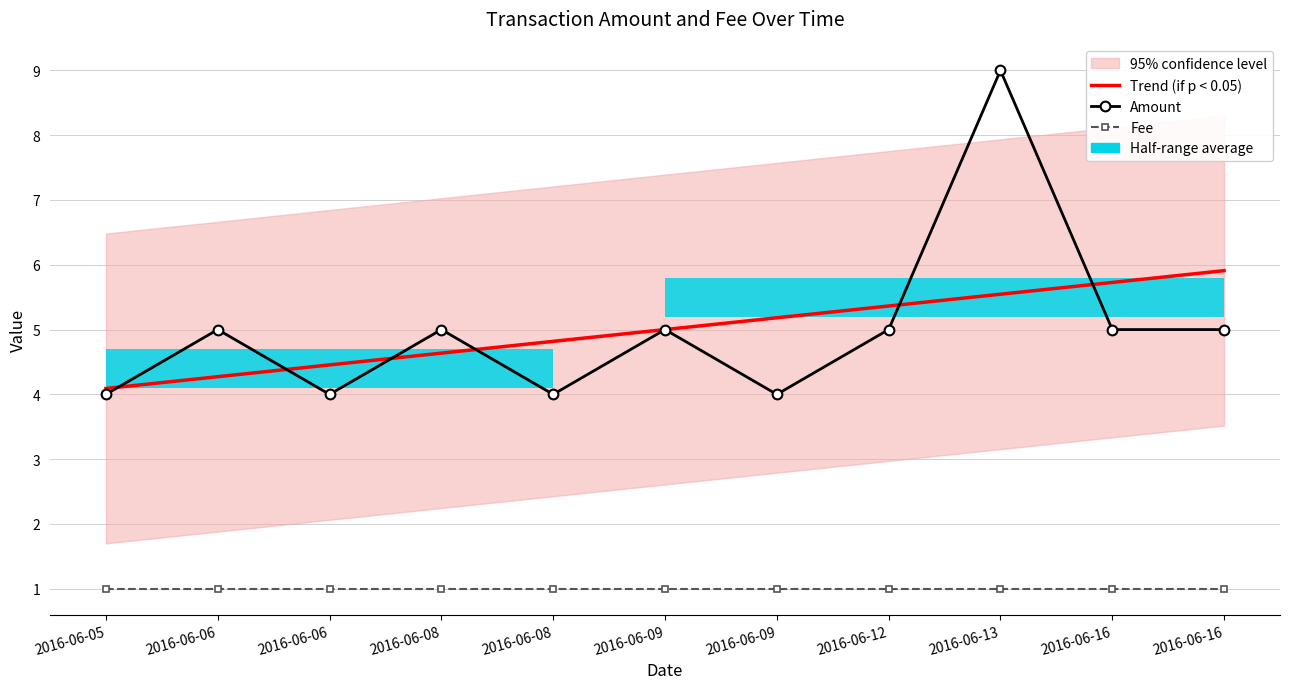

Does the chart have visible grid lines?

Yes